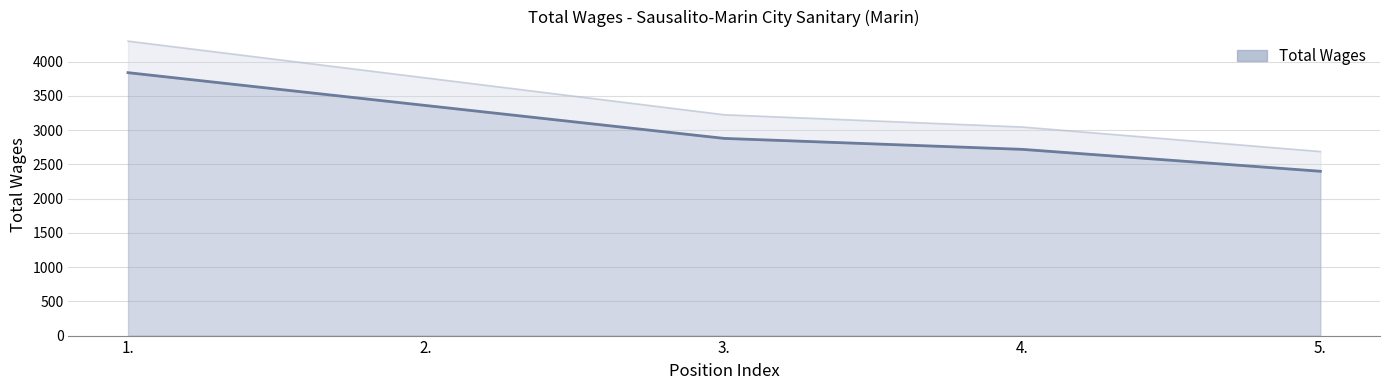

Which label corresponds to the largest value in the chart?

1.